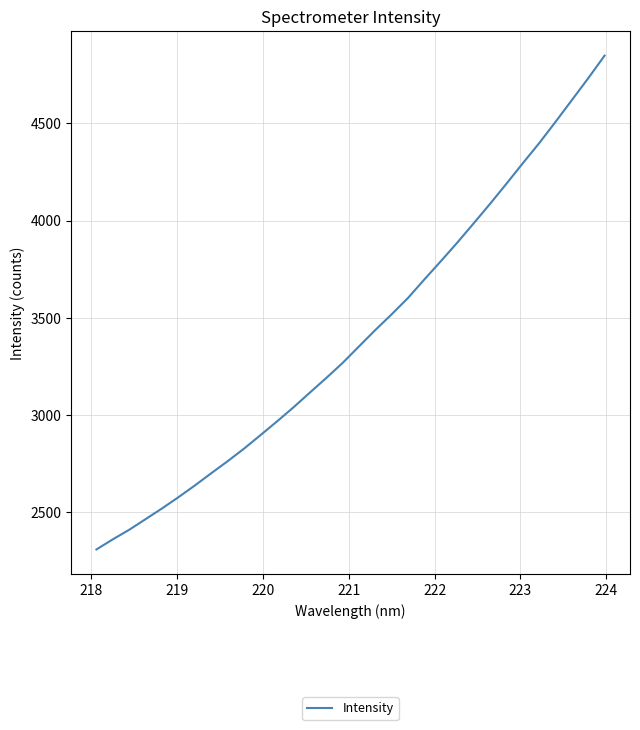

What is the difference between the maximum and minimum values?

2538.9